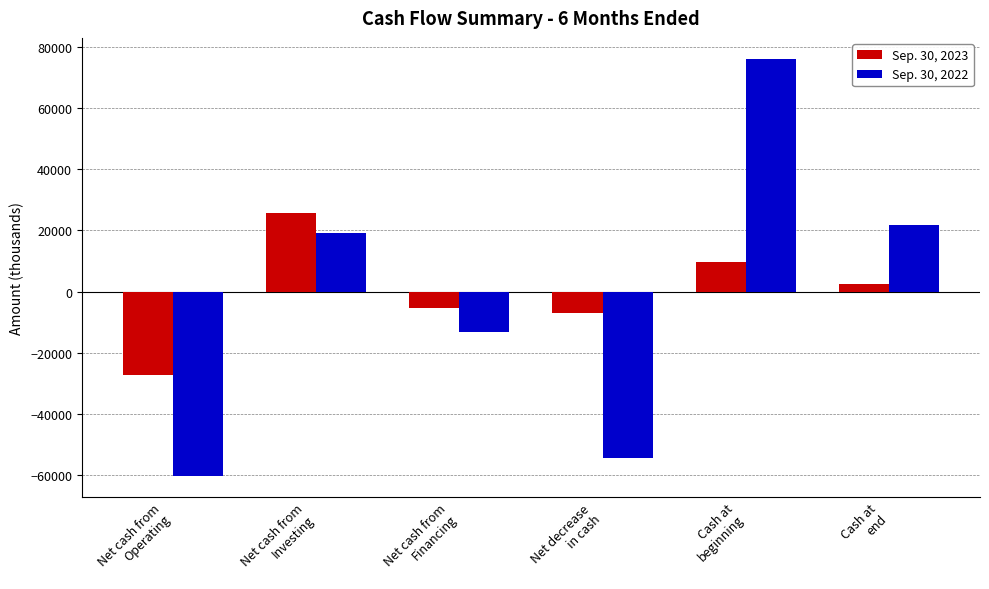

Which label corresponds to the largest value in the chart?

Cash at
beginning